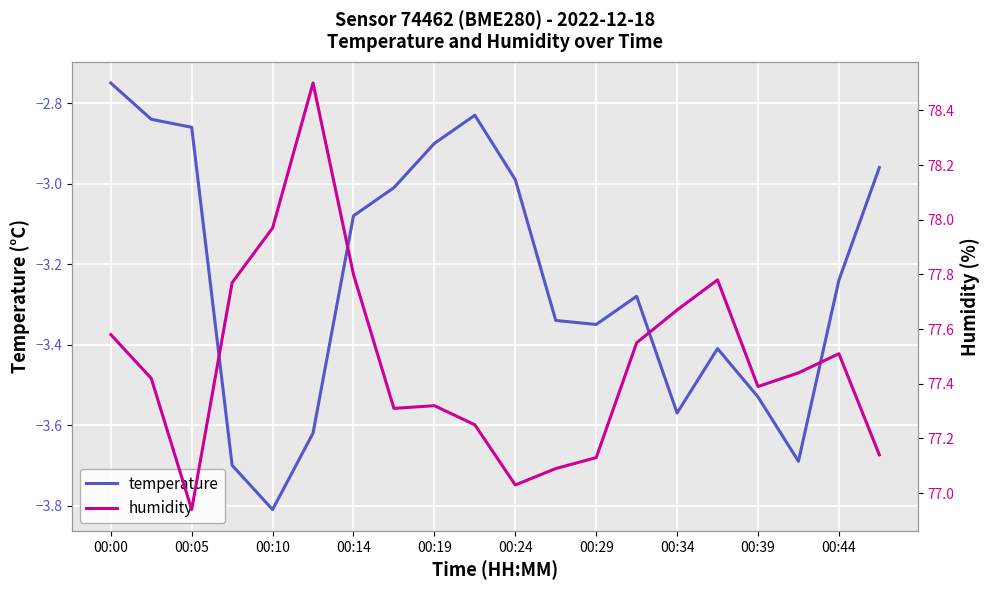

True or false: temperature and humidity cross at least once.

False